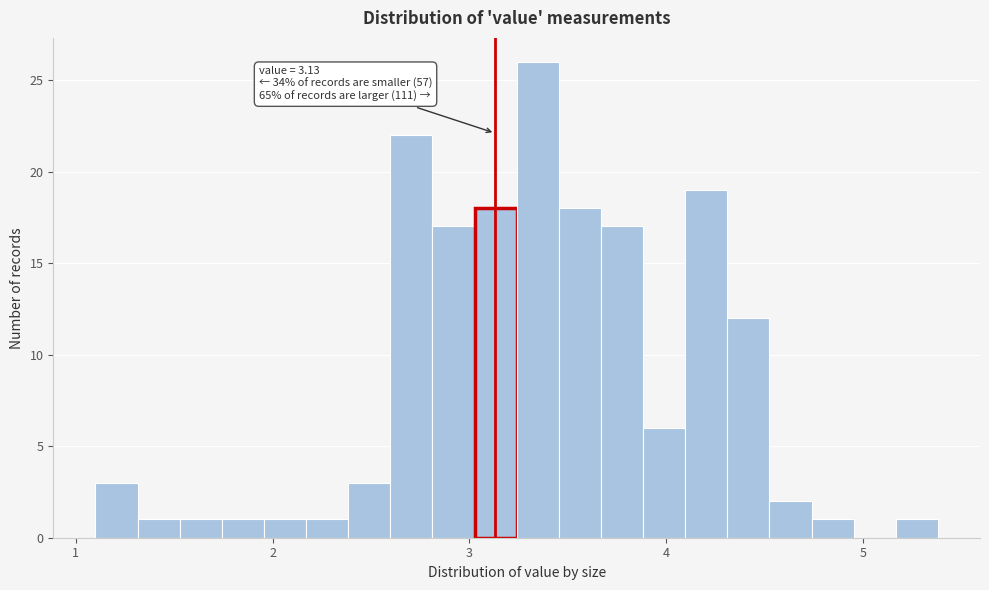

Around what value on the x-axis is the tallest bar? Give the approximate position of its centre, as read against the axis.

3.3